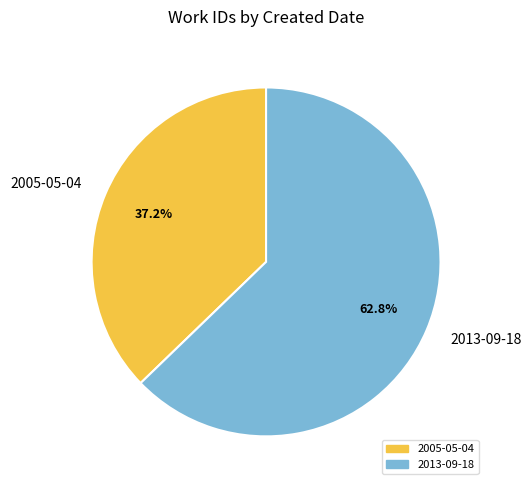

Approximately how many times larger is the value at 2005-05-04 compared to 2013-09-18?

0.6